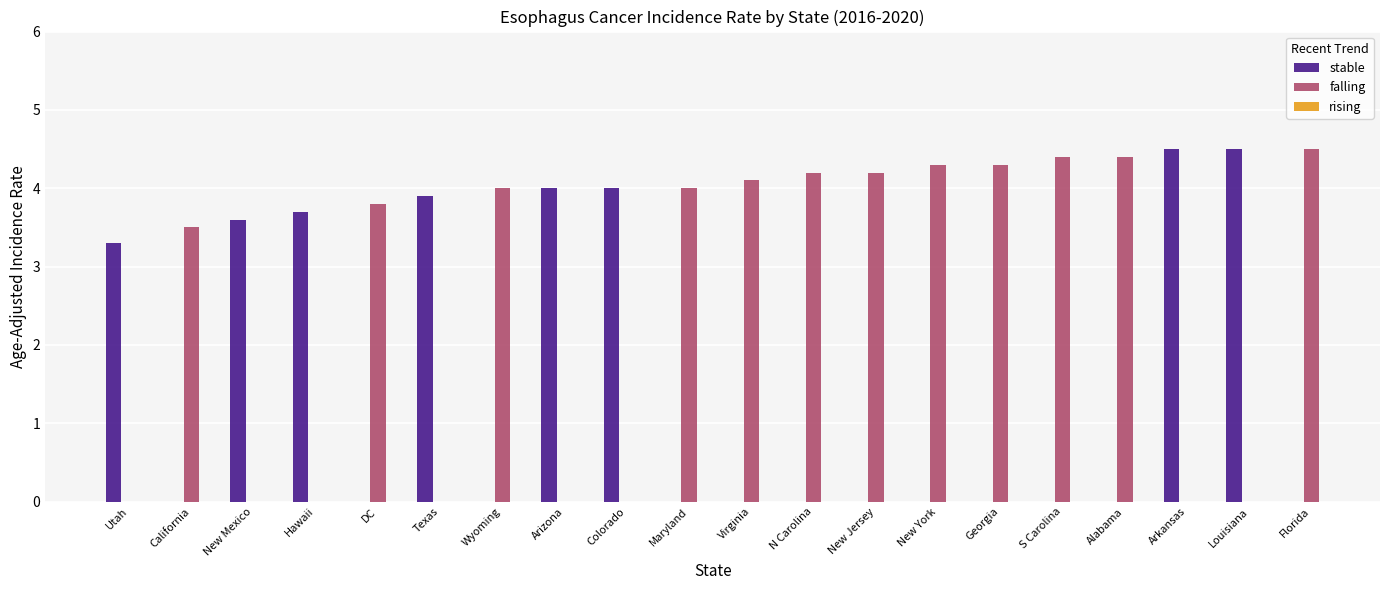

The value of falling at DC is 3.8. True or false?

True